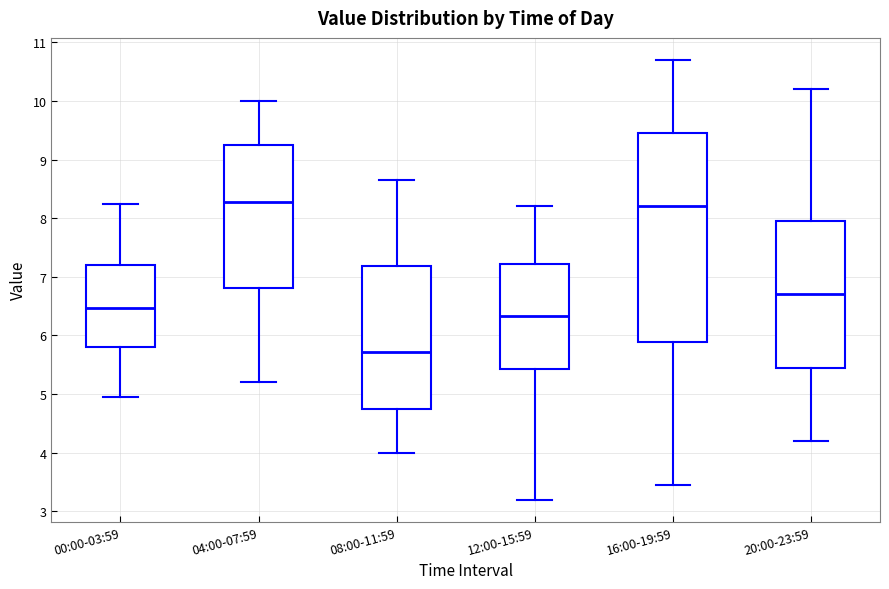

Reading left to right, read every box against the y-axis: the position of its median line, the range the box covers, and the ends of its whiskers. The values are not printed on the chart, so give them approximately, as read against the axis.

00:00-03:59: median 6.5, box 5.8 to 7.2, whiskers 5.0 to 8.3
04:00-07:59: median 8.3, box 6.8 to 9.3, whiskers 5.2 to 10.0
08:00-11:59: median 5.7, box 4.8 to 7.2, whiskers 4.0 to 8.7
12:00-15:59: median 6.3, box 5.4 to 7.2, whiskers 3.2 to 8.2
16:00-19:59: median 8.2, box 5.9 to 9.5, whiskers 3.5 to 10.7
20:00-23:59: median 6.7, box 5.5 to 8.0, whiskers 4.2 to 10.2